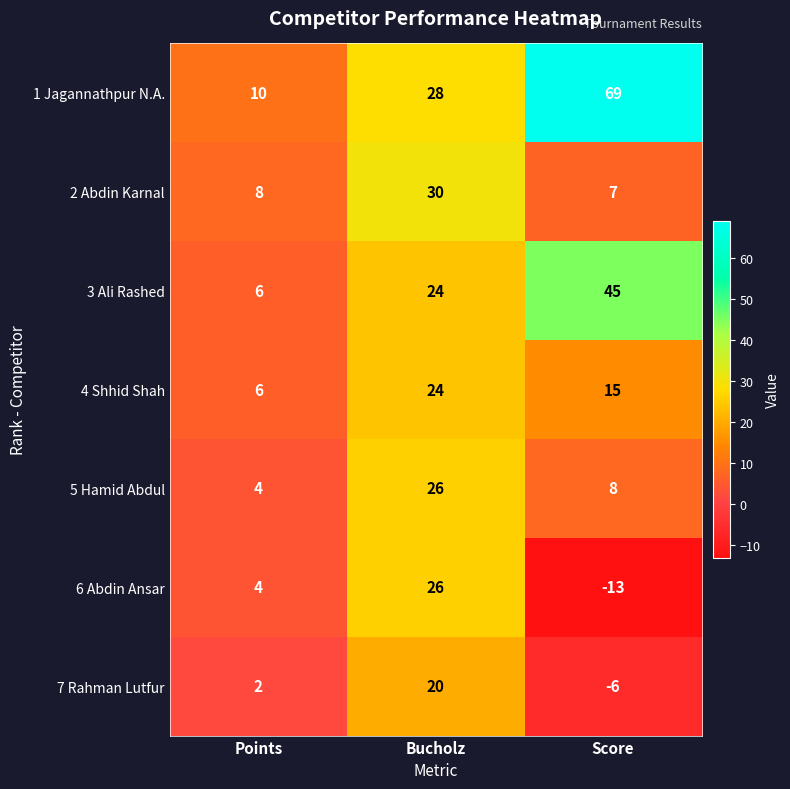

What is the spread (max minus min) of values at Score?

82